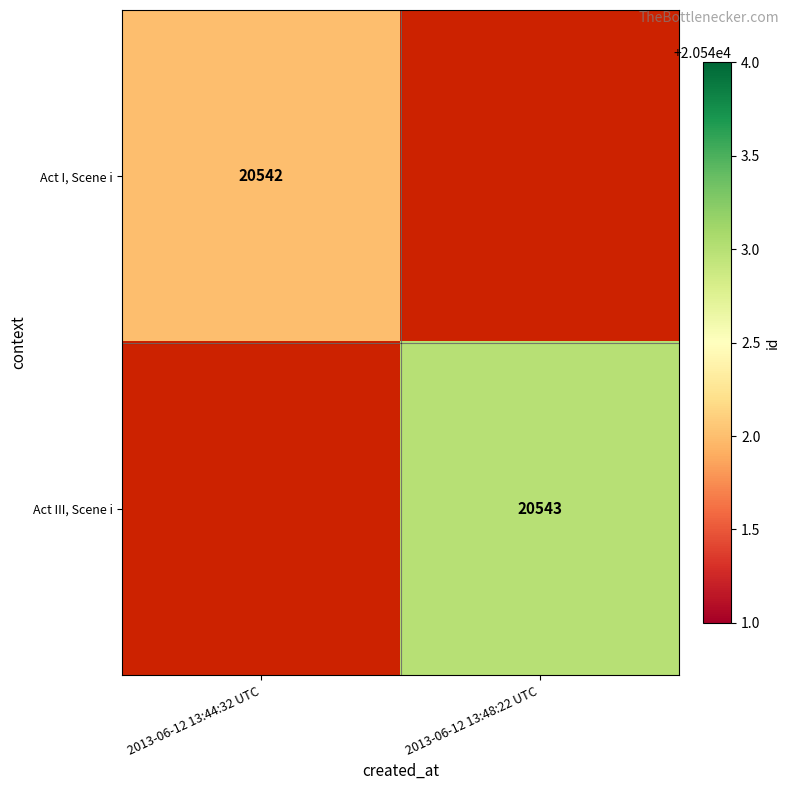

The value of Act III, Scene i at 2013-06-12 13:48:22 UTC is 32630.4. True or false?

False